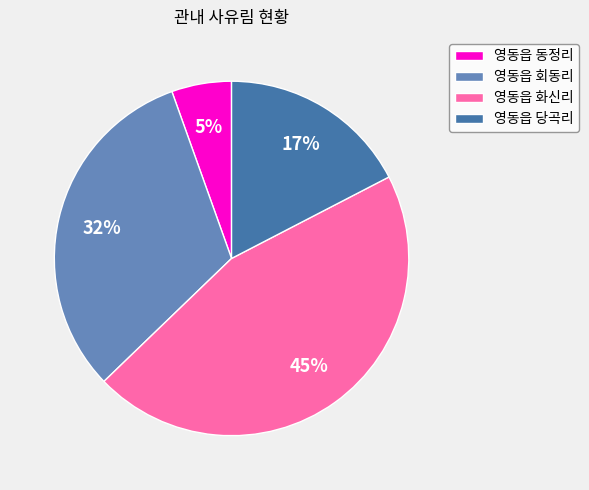

How many slices are in this pie chart?

4